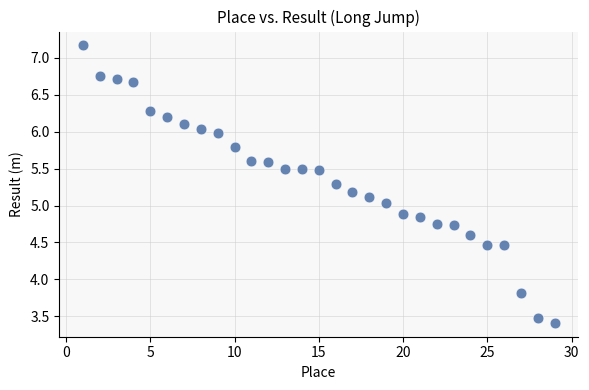

What is the range of X values (max minus min)?

28.0